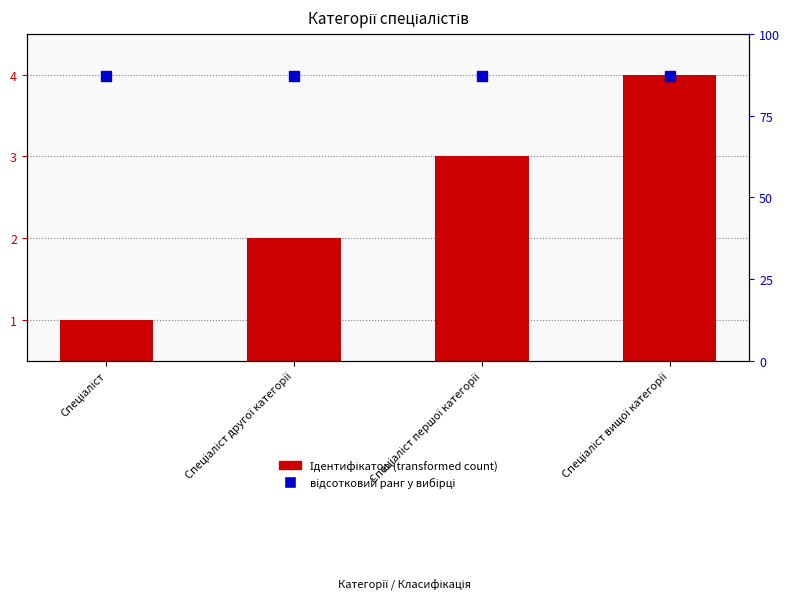

Does the chart contain stacked bars?

No